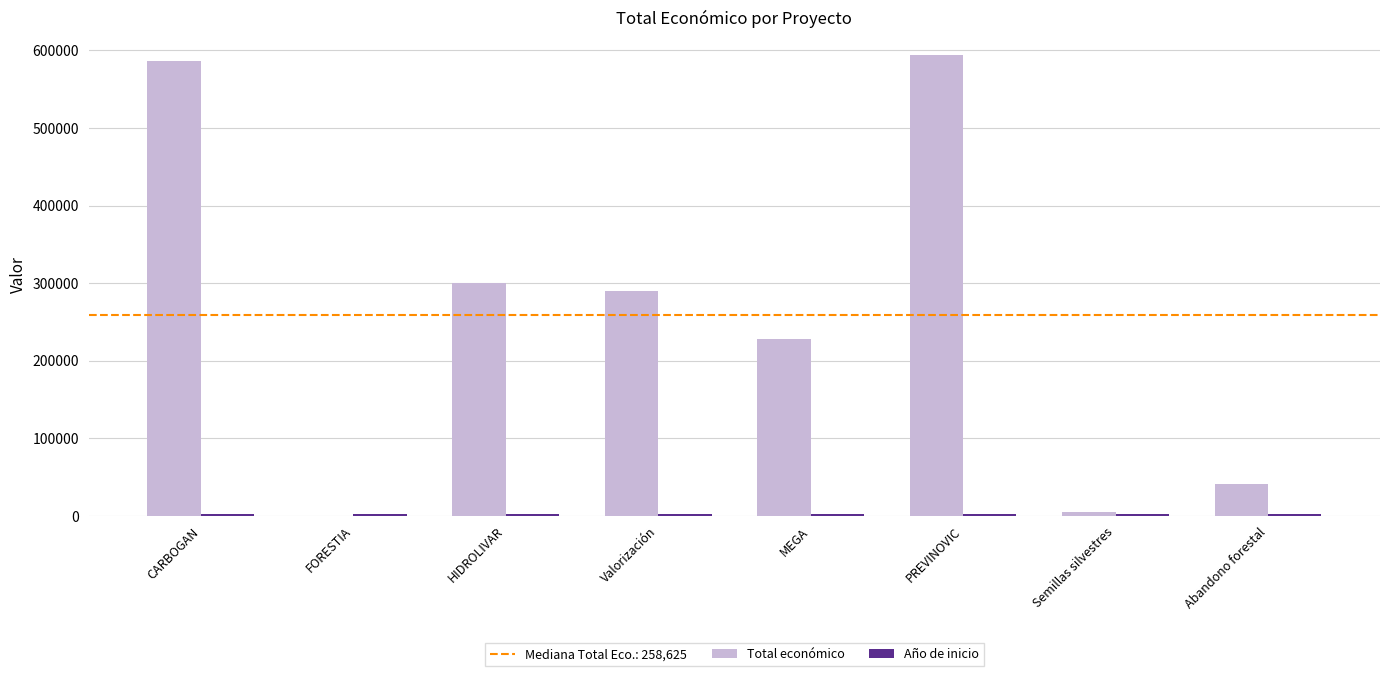

Which series has the largest total across all categories?

Total económico